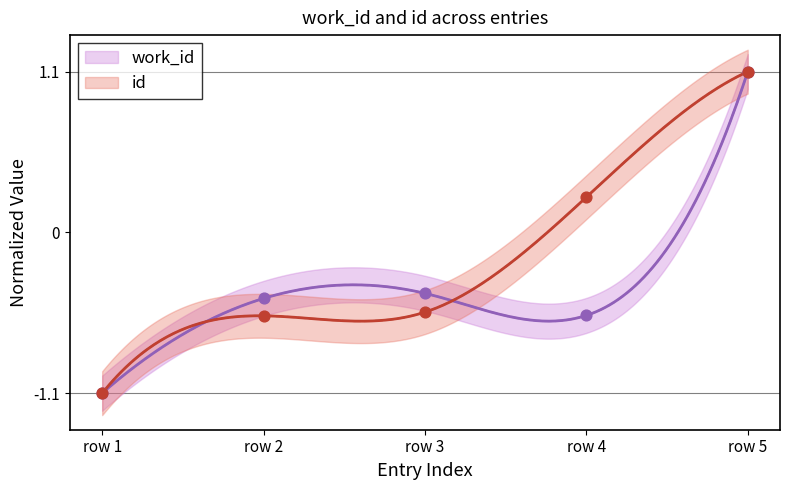

At how many categories does at least one series exceed 0?

2